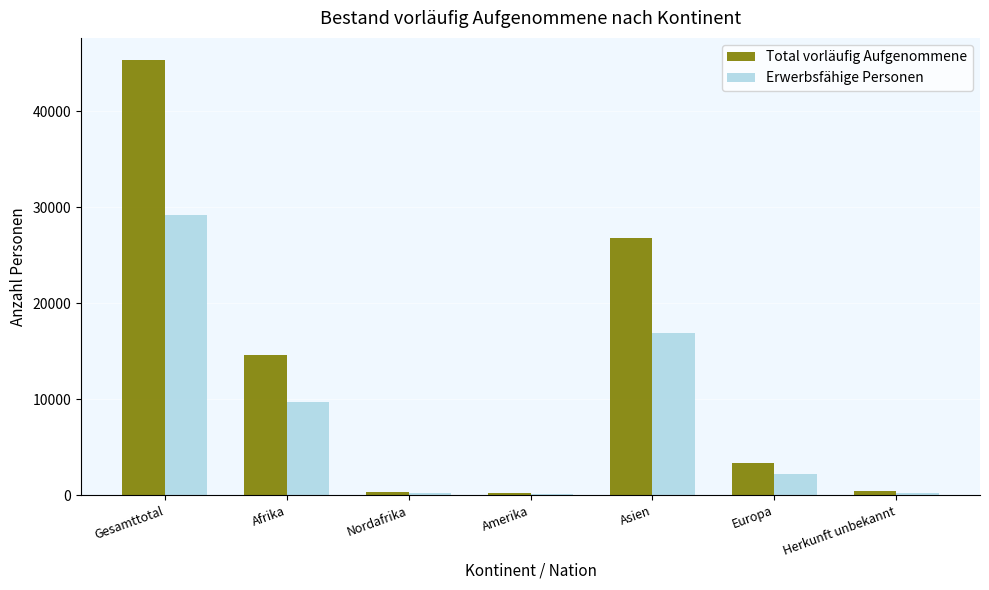

At which label is Erwerbsfähige Personen closest to 14658?

Asien